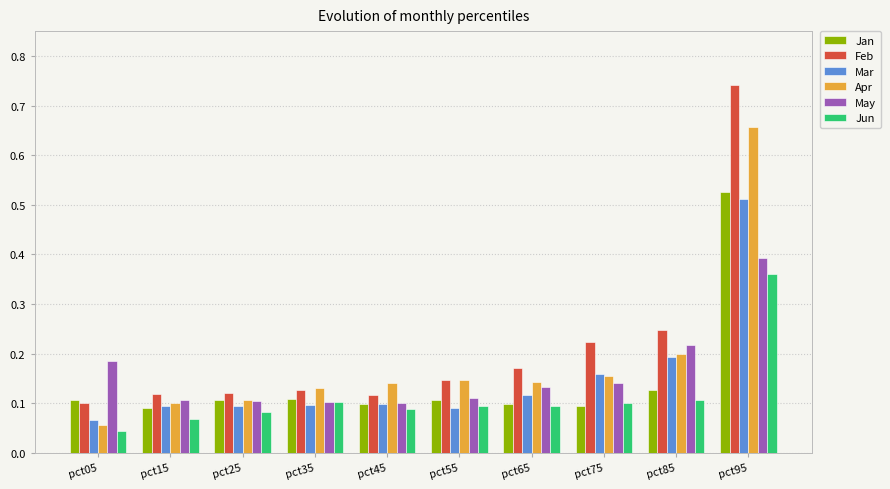

Which series has the widest spread of values?

Feb